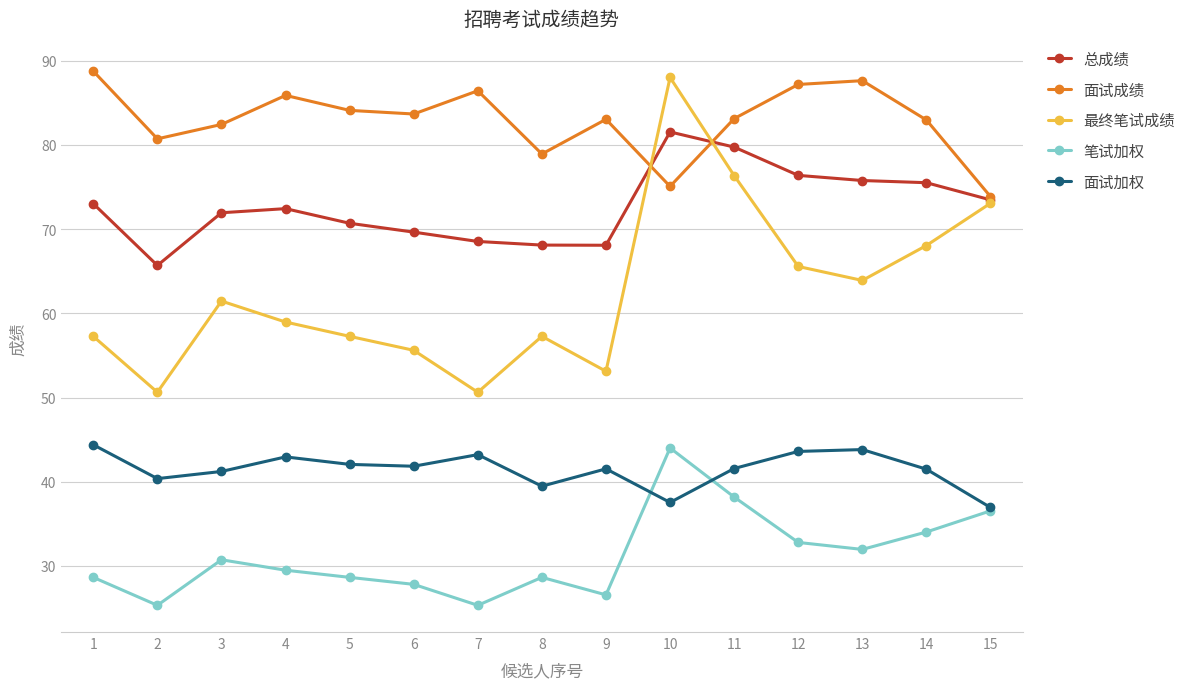

The value of 面试加权 at 10 is 37.5. True or false?

True